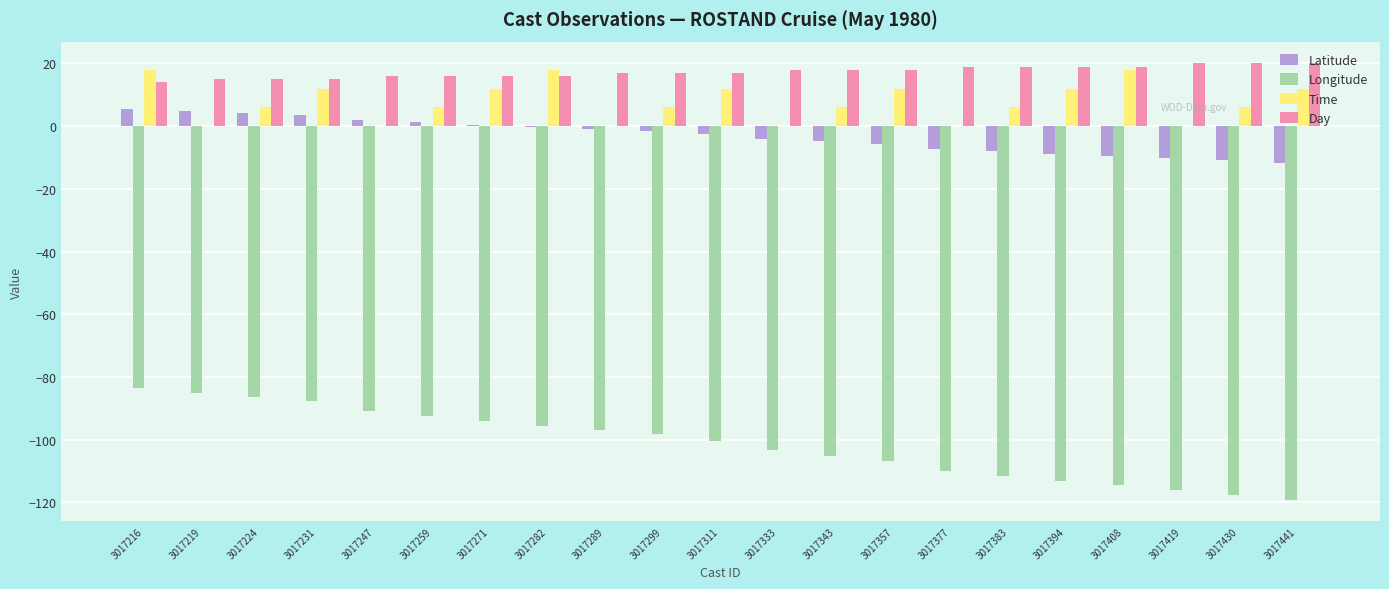

Which series has the largest total across all categories?

Day